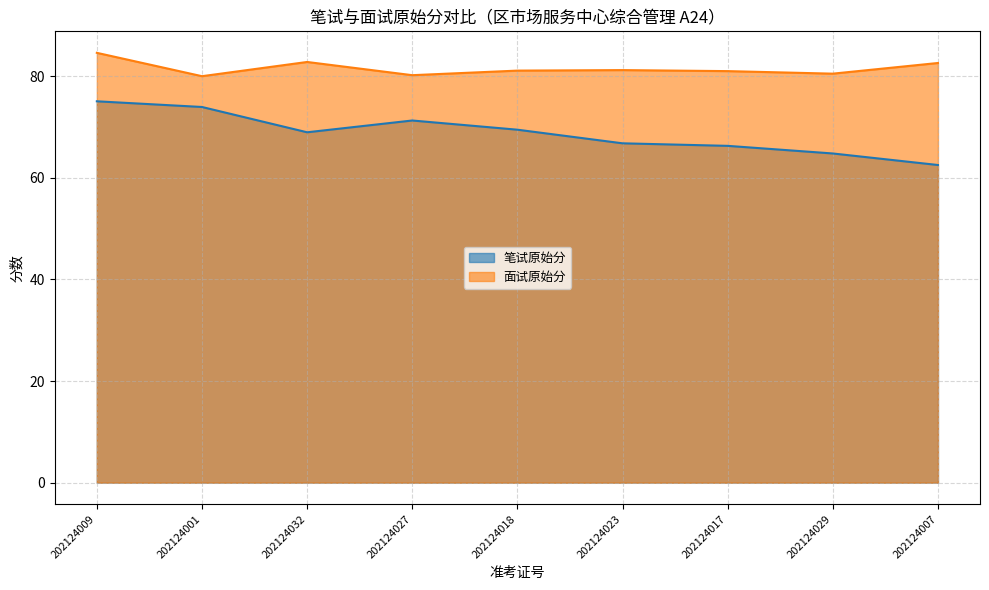

Rank the series by their average value, from lowest to highest.

笔试原始分, 面试原始分